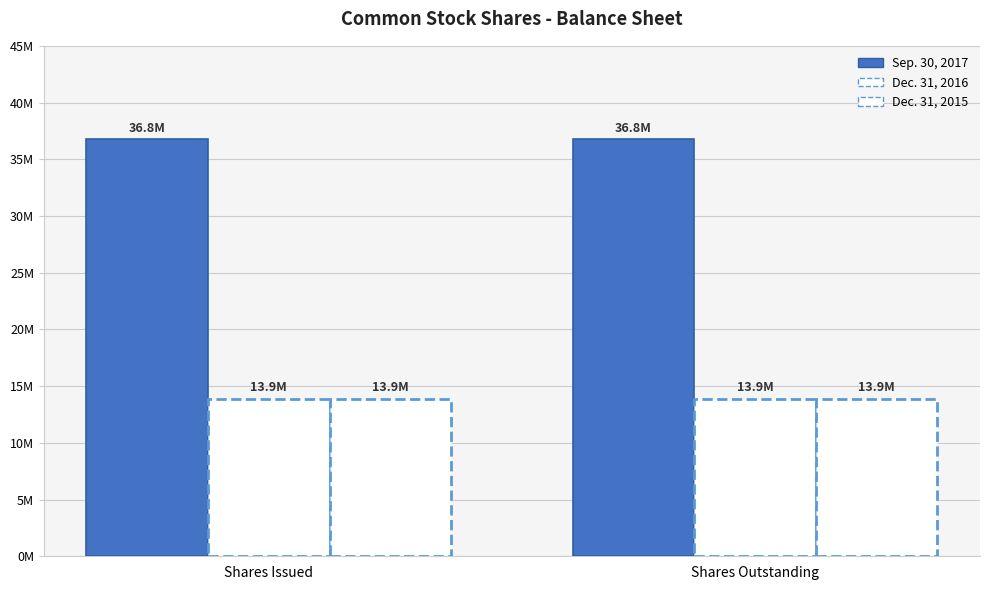

At how many categories does at least one series exceed 28110832?

2